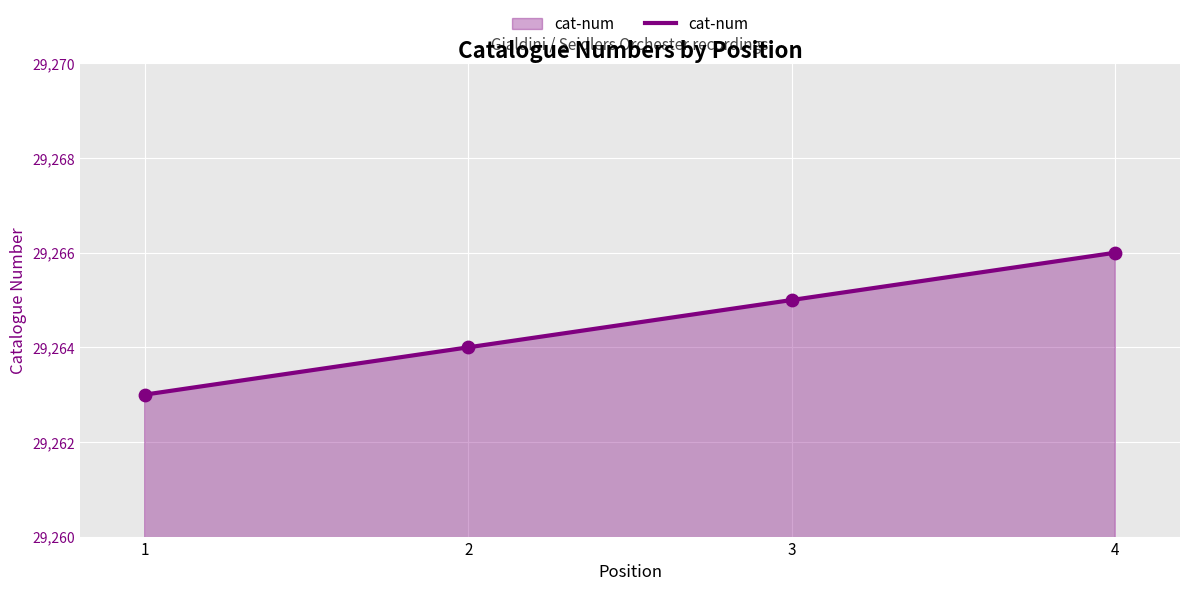

What is the ratio of the value at 2 to the value at 1?

1.0